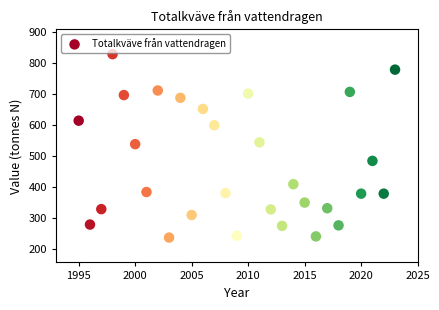

What is the range of X values (max minus min)?

28.0